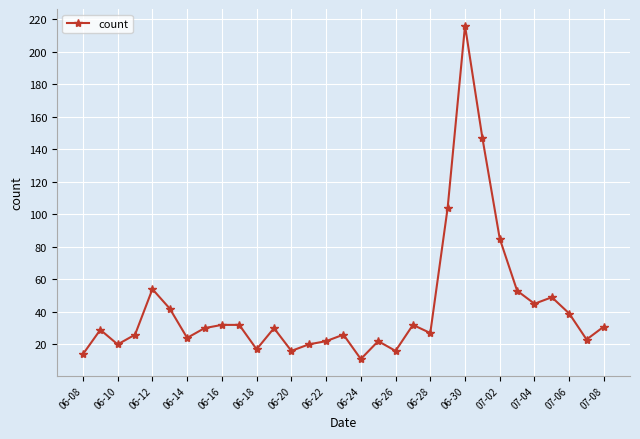

True or false: there are more than 2 points higher than both neighbors.

True